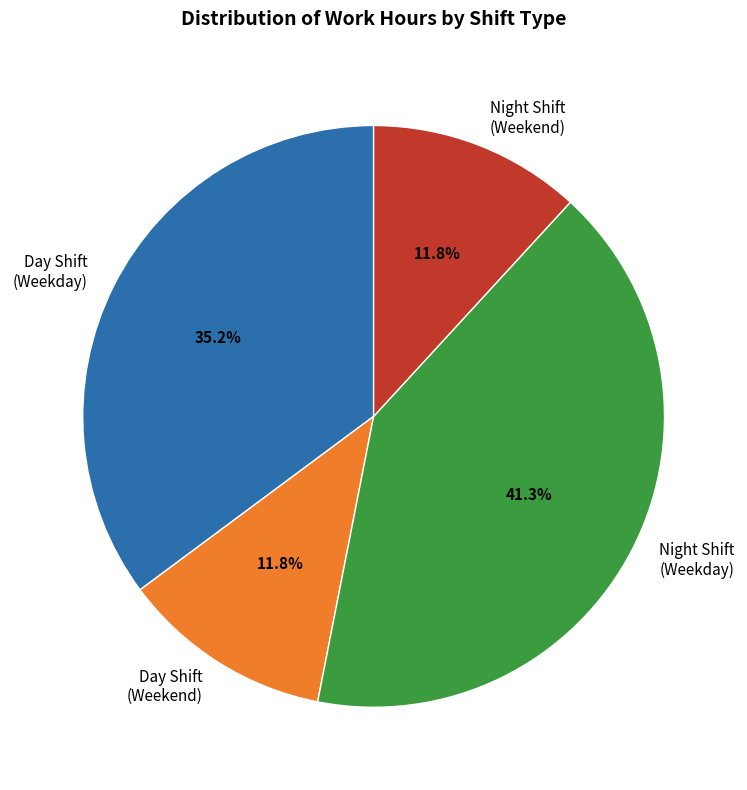

Is there a majority slice in this chart?

No